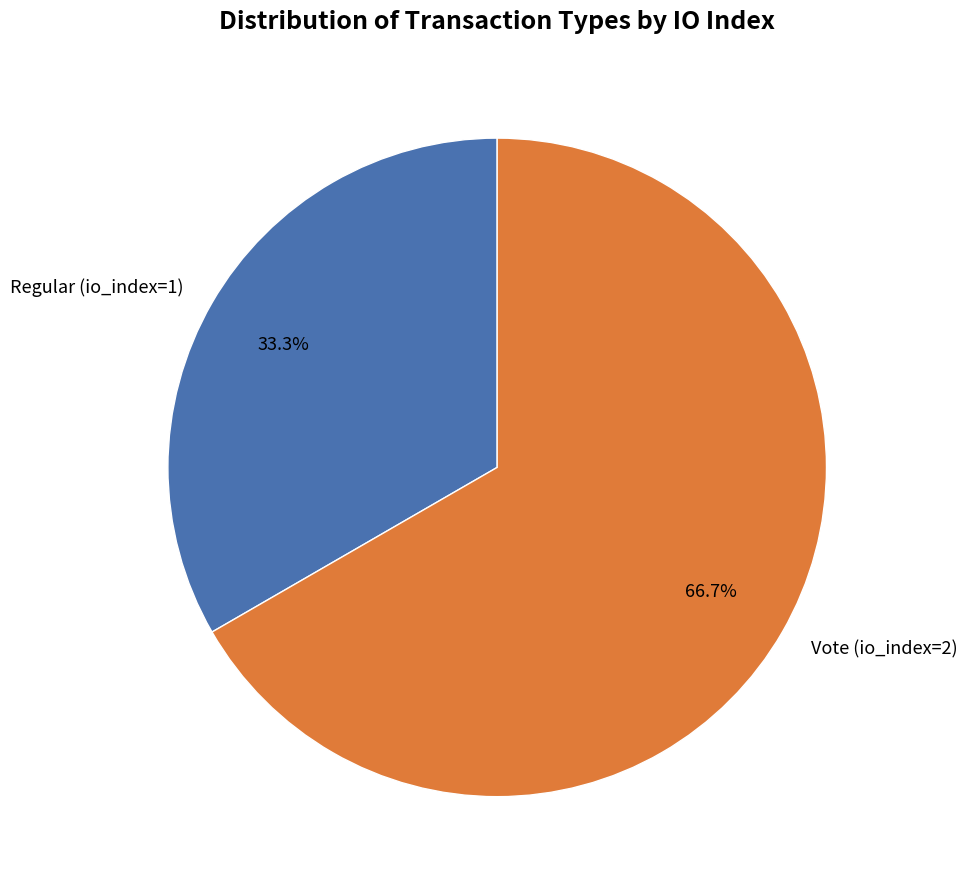

What percentage do Vote (io_index=2) and Regular (io_index=1) together represent?

100.0%